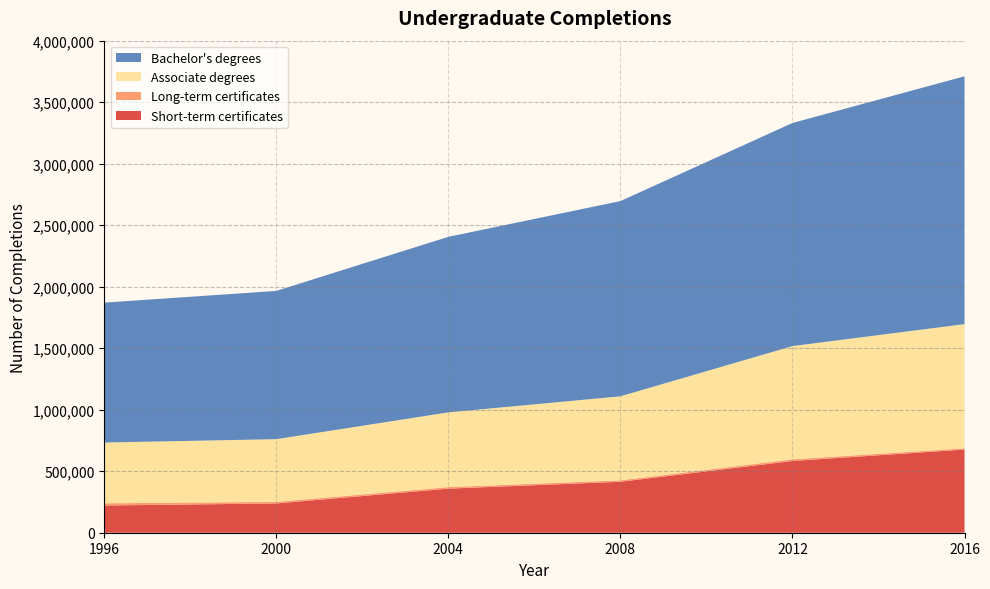

Reading right to left, what are all the values shown in this chart?

Short-term certificates: 2016=675910	2012=583239	2008=414074	2004=358275	2000=237896	1996=221384
Long-term certificates: 2016=10697	2012=13493	2008=11901	2004=12782	2000=13091	1996=17753
Associate degrees: 2016=1009158	2012=920512	2008=682913	2004=607391	2000=509598	1996=494109
Bachelor's degrees: 2016=2014511	2012=1813484	2008=1586974	2004=1427007	2000=1205106	1996=1137314